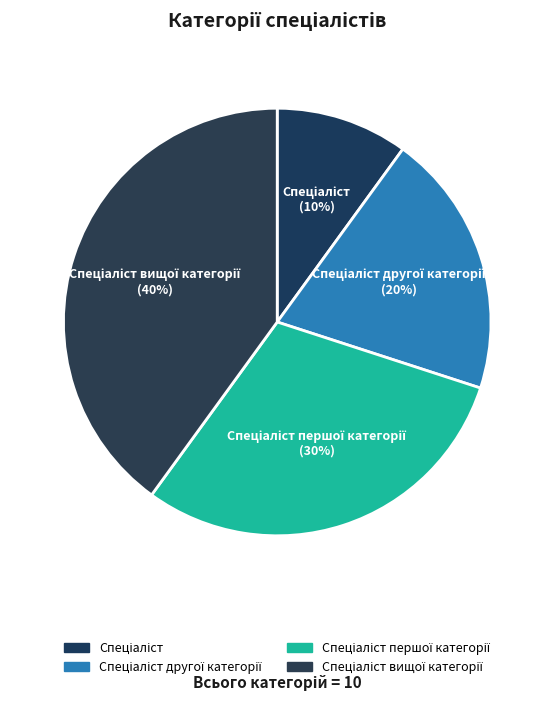

Does any single category account for the majority?

No